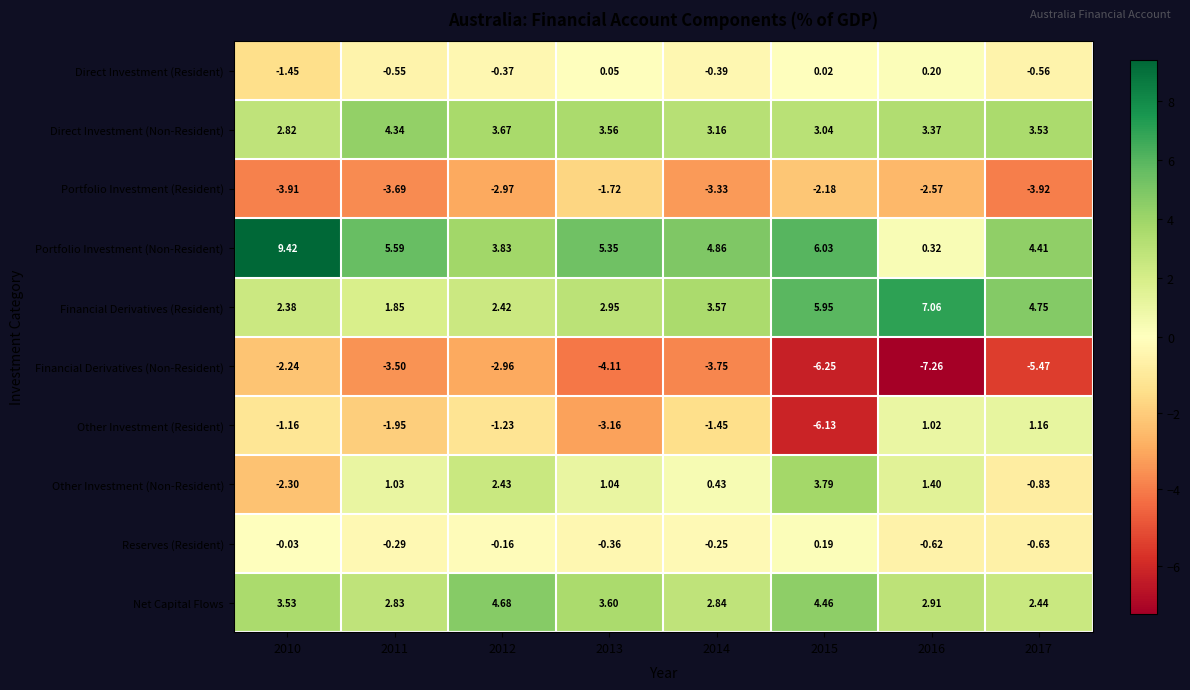

At 2015, list the series in order from largest to smallest.

Portfolio Investment (Non-Resident), Financial Derivatives (Resident), Net Capital Flows, Other Investment (Non-Resident), Direct Investment (Non-Resident), Reserves (Resident), Direct Investment (Resident), Portfolio Investment (Resident), Other Investment (Resident), Financial Derivatives (Non-Resident)